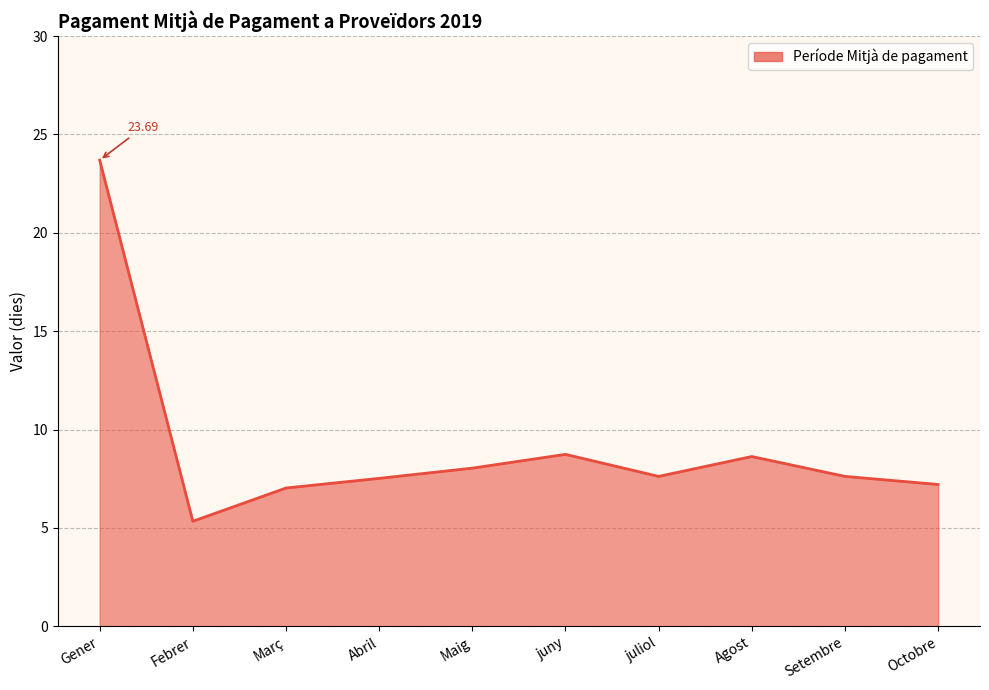

Approximately how many times larger is the value at Abril compared to Febrer?

1.4